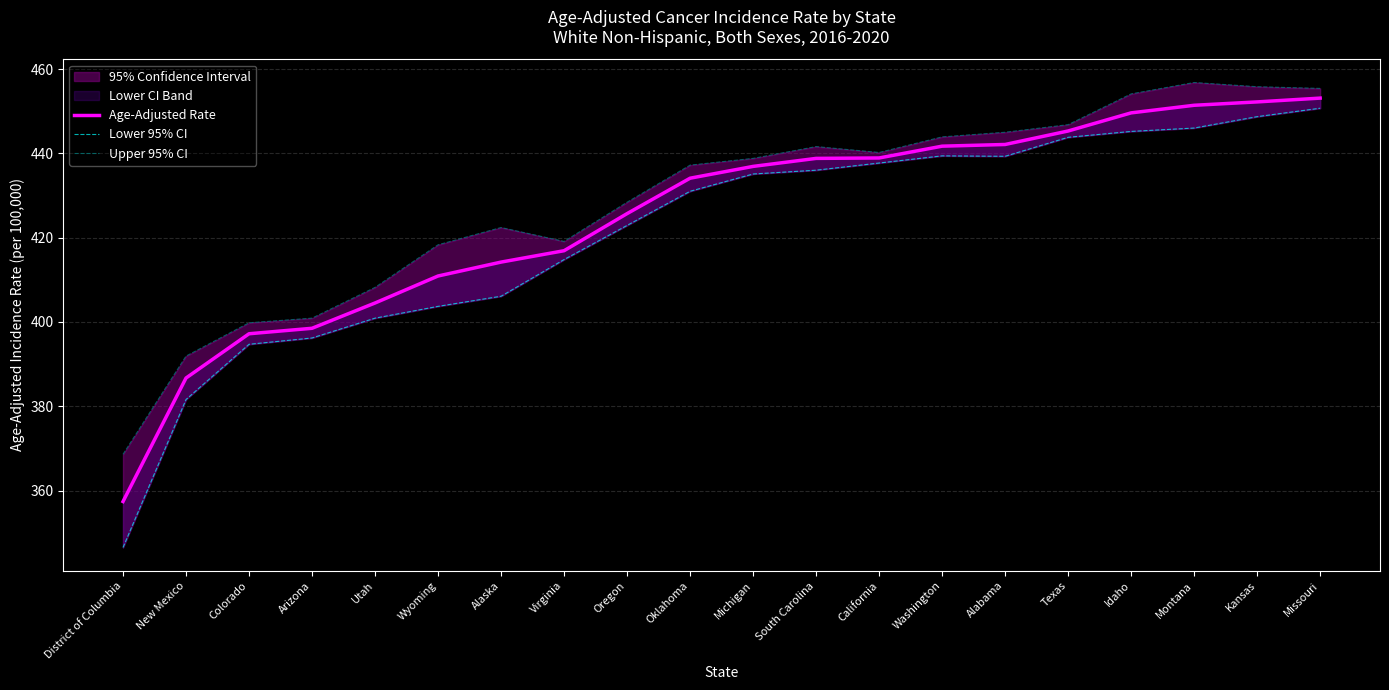

Is the value of Age-Adjusted Rate at California greater than the value of Lower 95% CI at South Carolina?

Yes